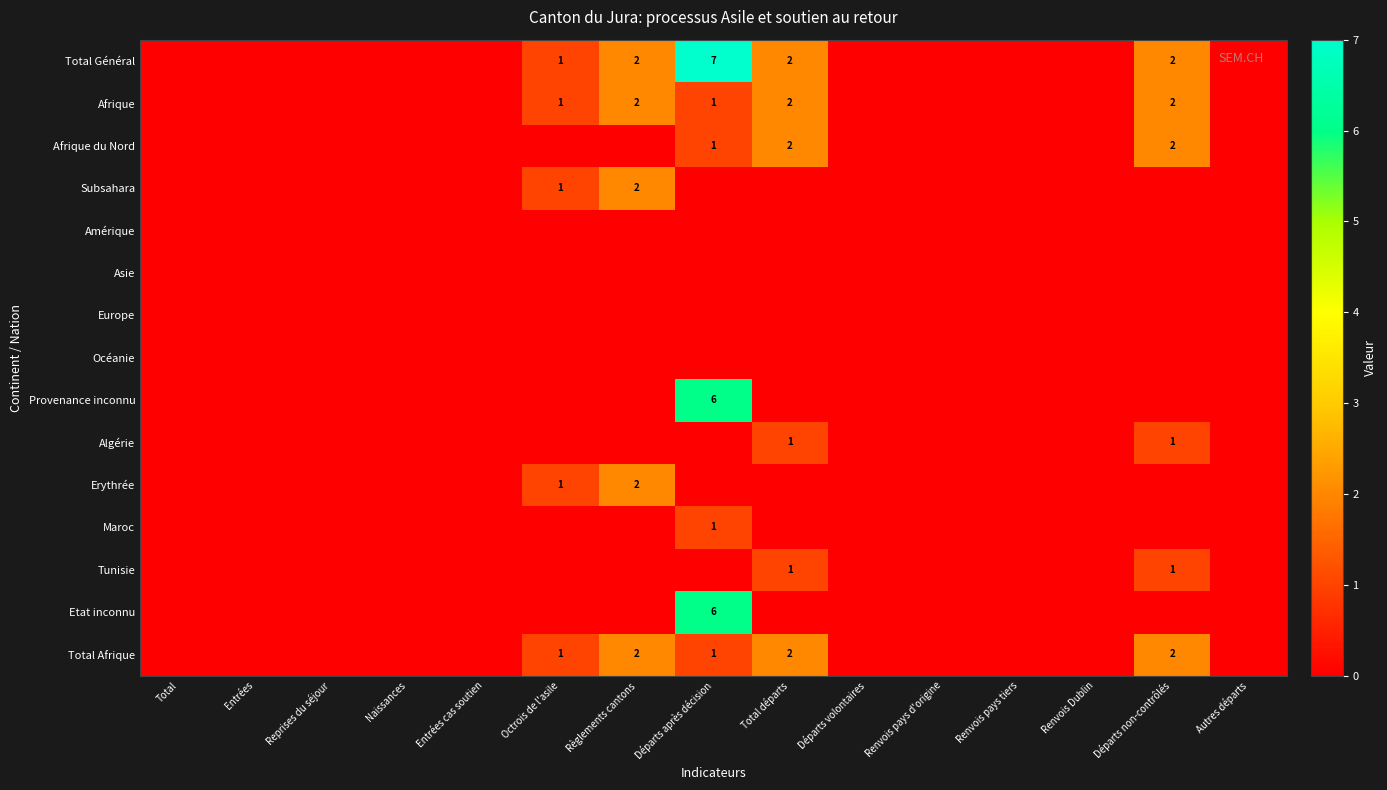

Is it true that Subsahara equals 1 at Octrois de l'asile?

True